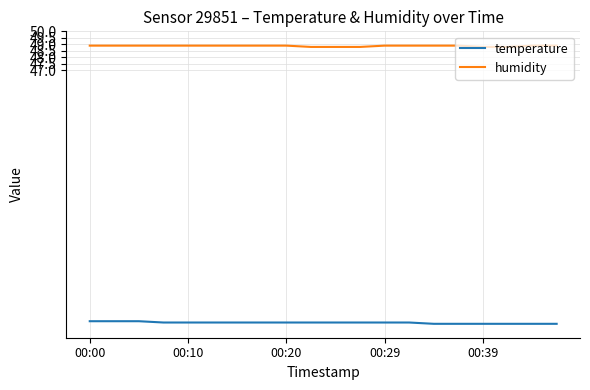

What is the lowest value of the temperature series?

27.5